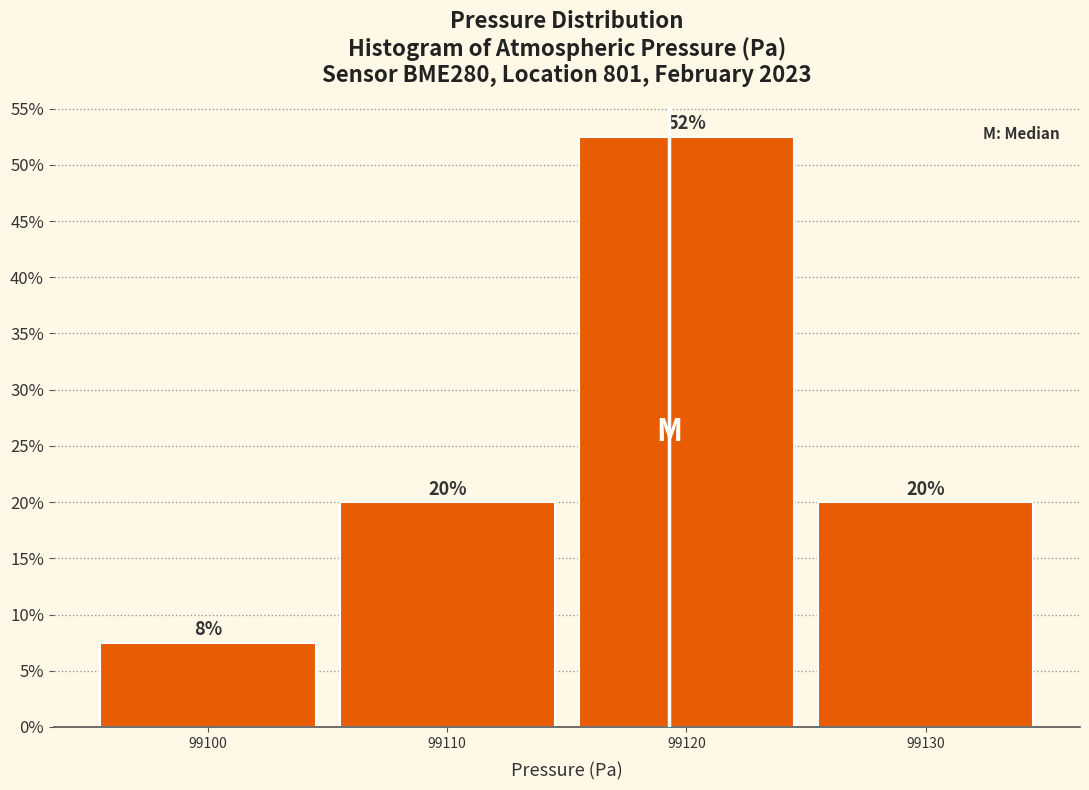

Which range on the x-axis has the tallest bar?

99115 to 99125